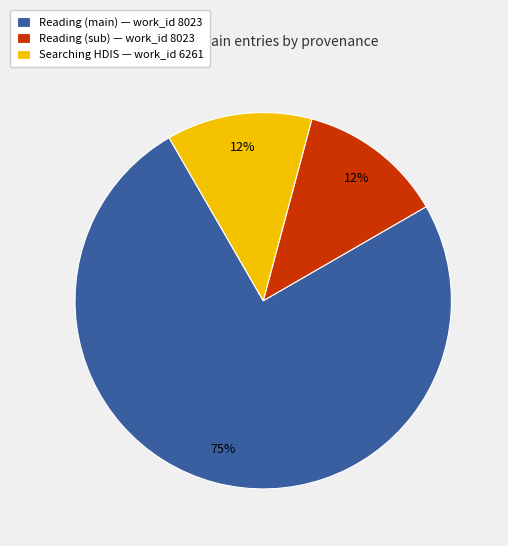

Which has a higher value, Reading (main) — work_id 8023 or Reading (sub) — work_id 8023?

Reading (main) — work_id 8023